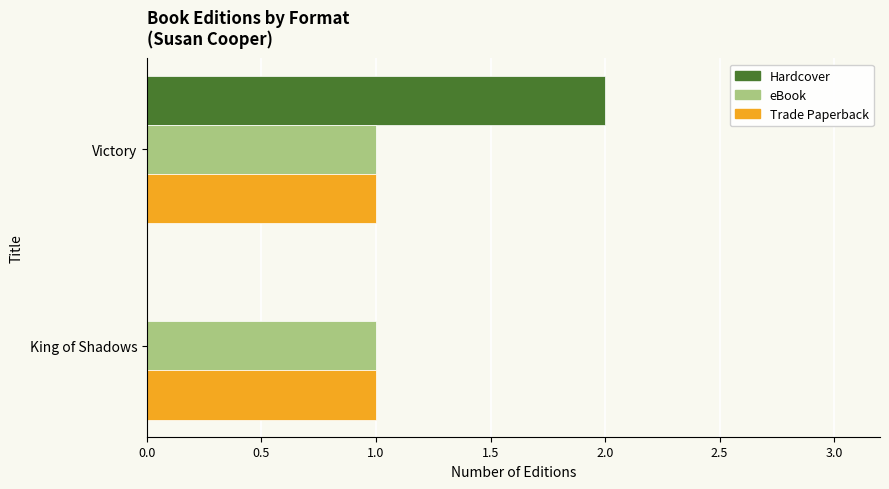

At which category is the sum across all series the highest?

Victory